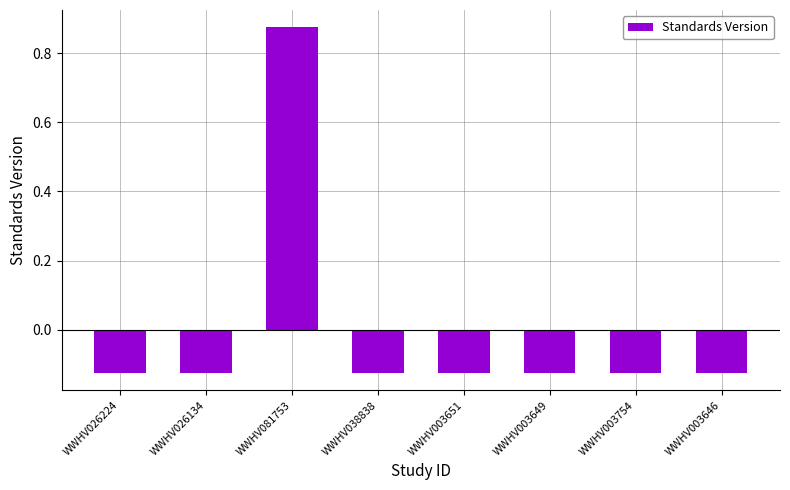

What is the sum of the values at WWHV003646 and WWHV081753?

0.8